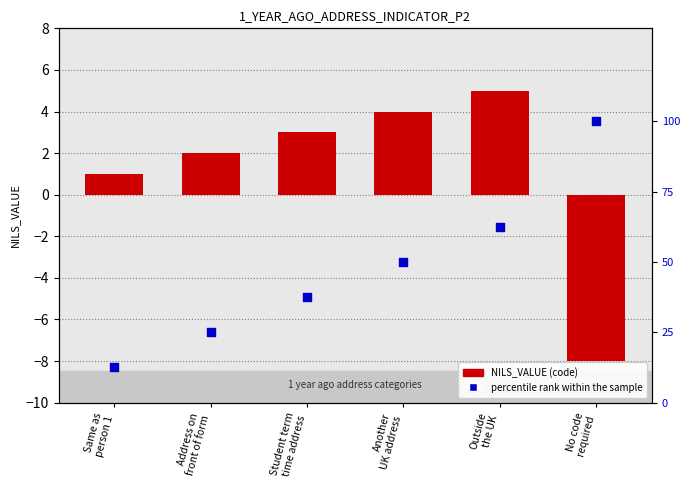

At how many categories does at least one series exceed 0?

6